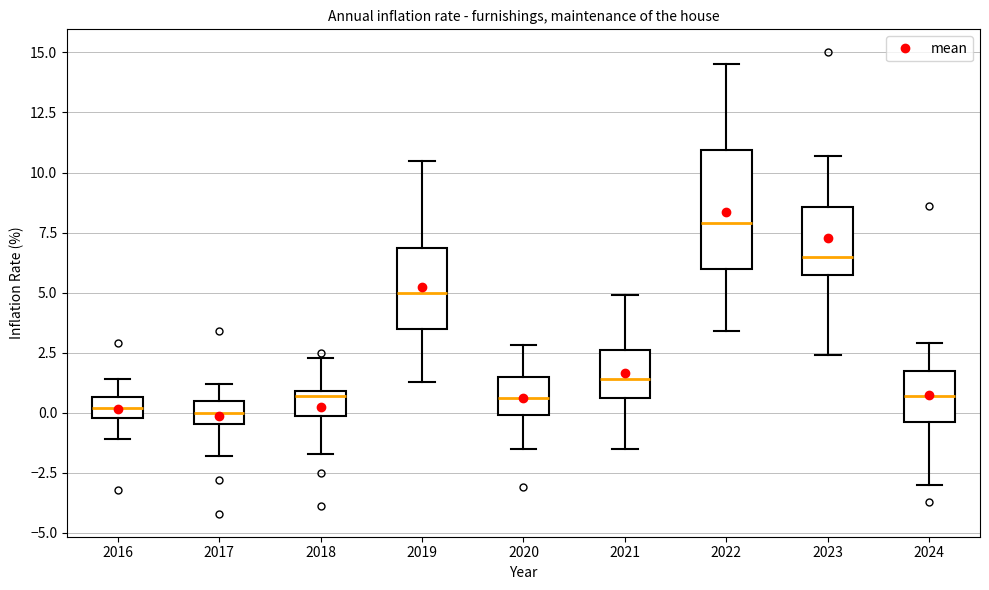

Reading left to right, read every box against the y-axis: the position of its median line, the range the box covers, and the ends of its whiskers. The values are not printed on the chart, so give them approximately, as read against the axis.

2016: median 0.0 (inside the box), box 0.0 to 0.5, whiskers -1.0 to 1.5
2017: median 0.0, box -0.5 to 0.5, whiskers -2.0 to 1.0
2018: median 0.5, box 0.0 to 1.0, whiskers -1.5 to 2.5
2019: median 5.0, box 3.5 to 7.0, whiskers 1.5 to 10.5
2020: median 0.5, box 0.0 to 1.5, whiskers -1.5 to 3.0
2021: median 1.5, box 0.5 to 2.5, whiskers -1.5 to 5.0
2022: median 8.0, box 6.0 to 11.0, whiskers 3.5 to 14.5
2023: median 6.5, box 6.0 to 8.5, whiskers 2.5 to 10.5
2024: median 0.5, box -0.5 to 2.0, whiskers -3.0 to 3.0